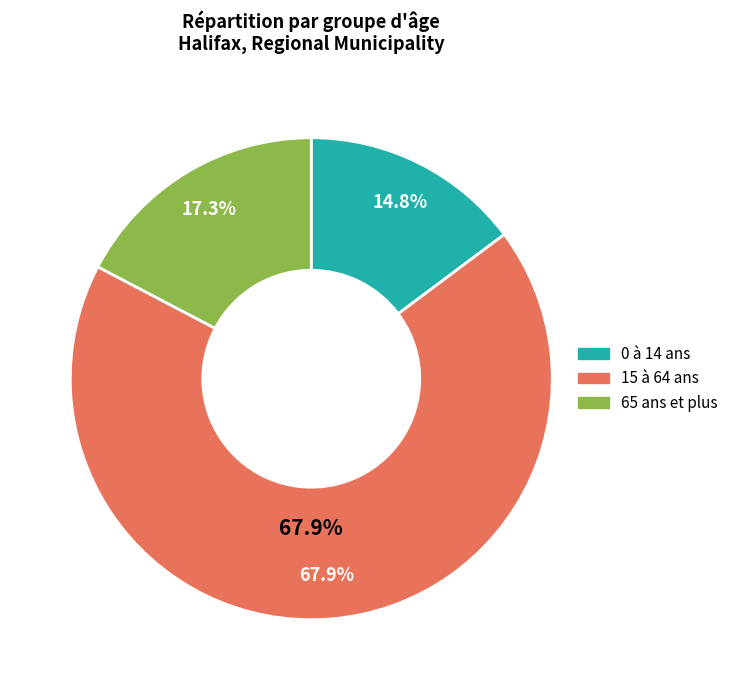

What is the largest slice in the pie chart?

15 à 64 ans